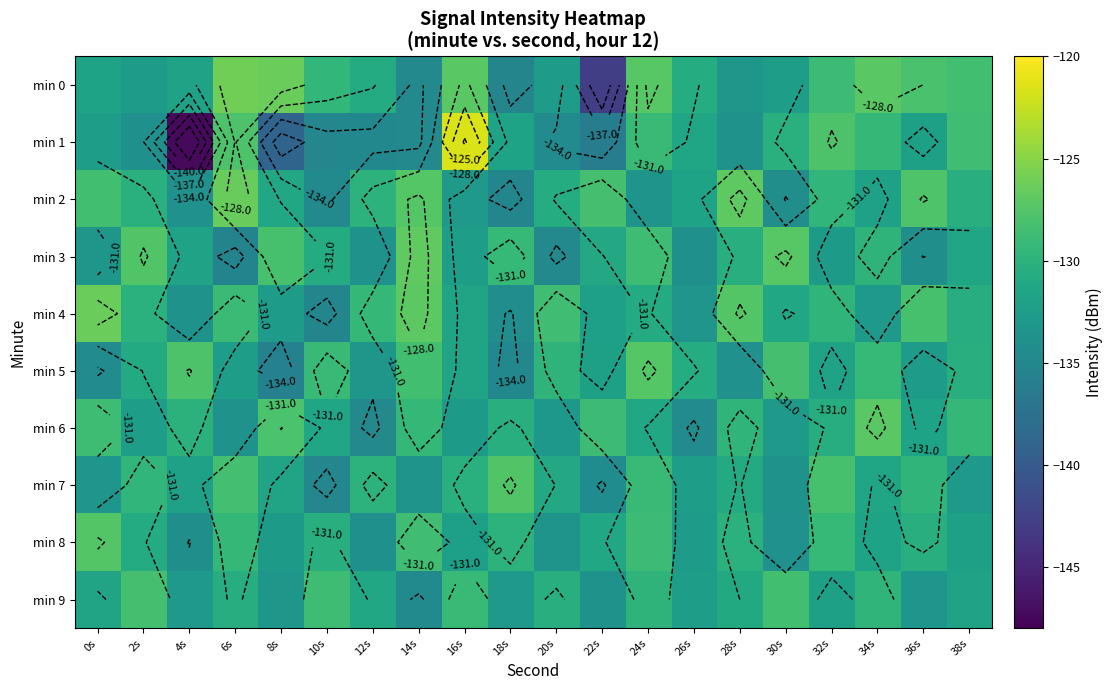

Which category has the lowest value across all series?

4s